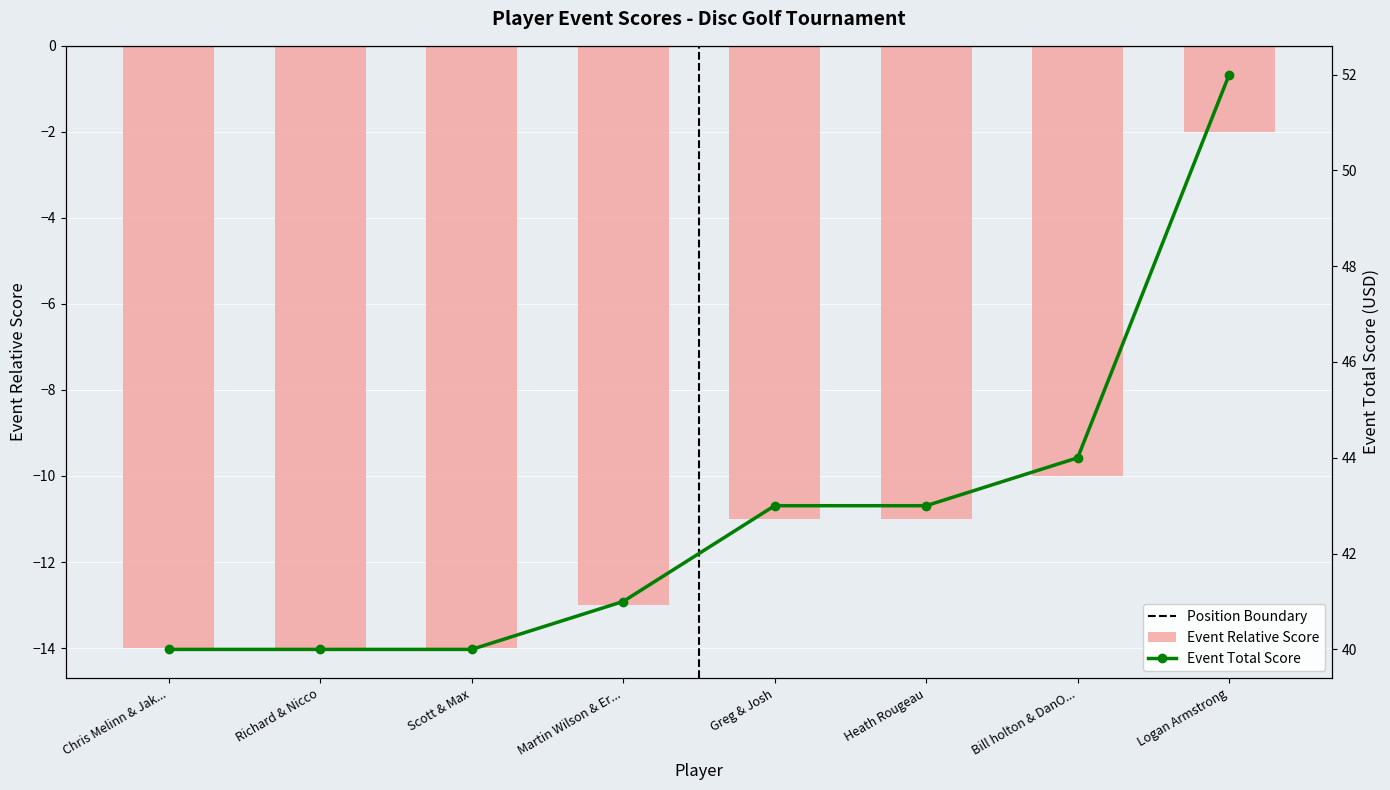

What is the total value across all series at Greg & Josh?

32